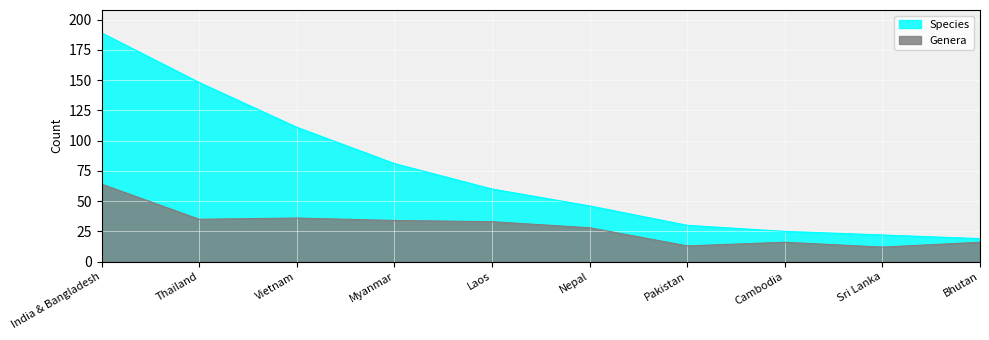

What is the maximum value for Genera?

64